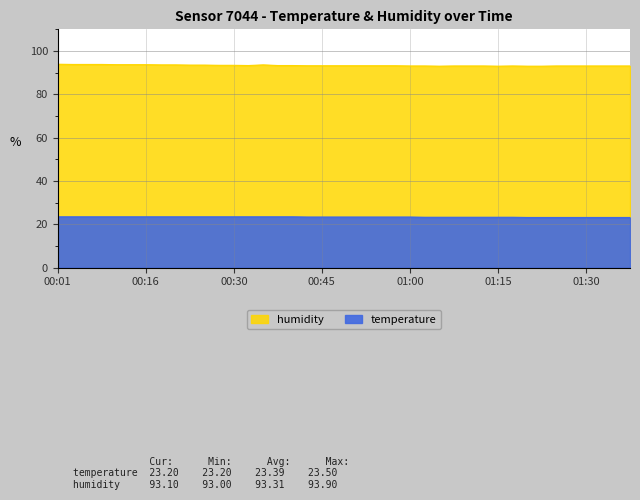

True or false: temperature and humidity cross at least once.

False